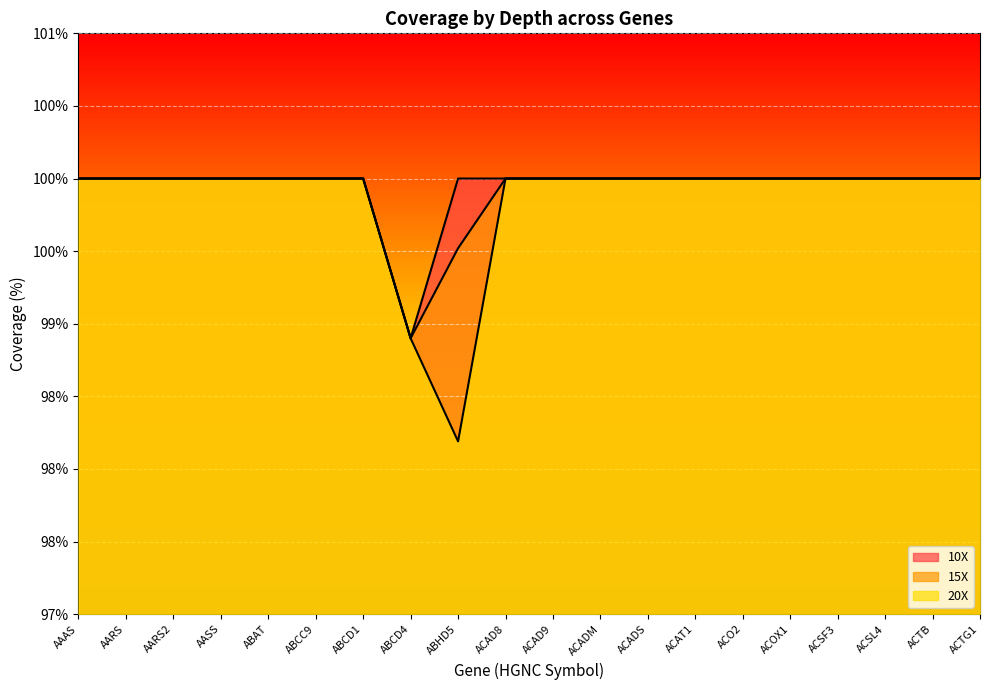

At how many categories does at least one series exceed 98?

20